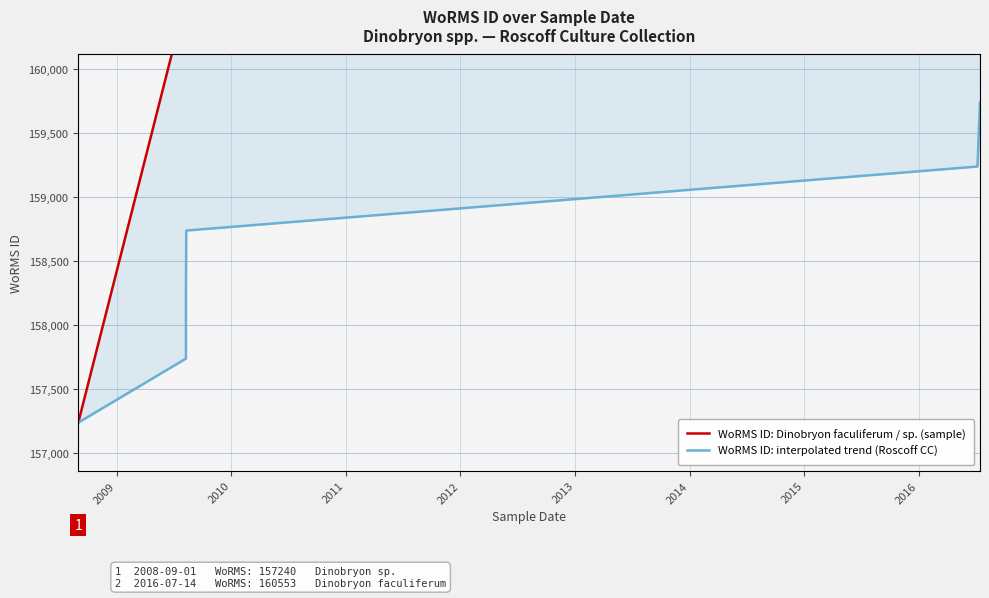

Does the chart display data point markers on the line(s)?

No